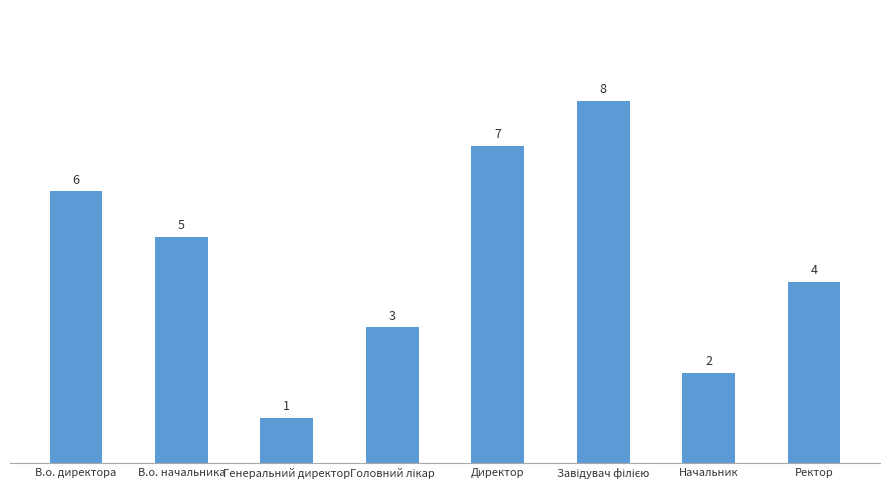

What is the value of the 4th bar from the left?

3